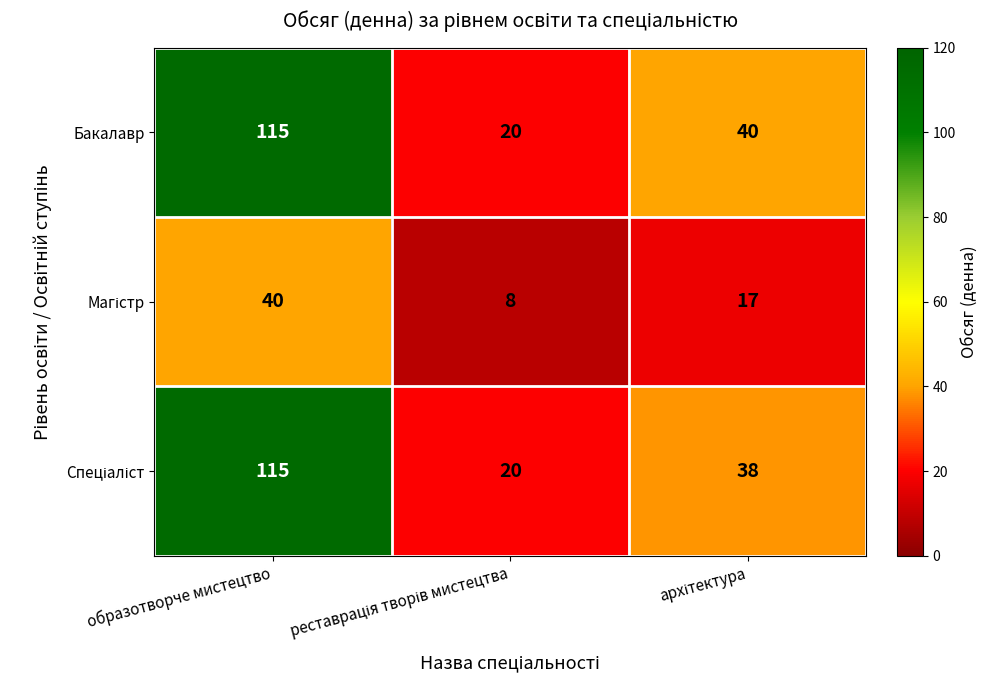

How many series are shown in this chart?

3